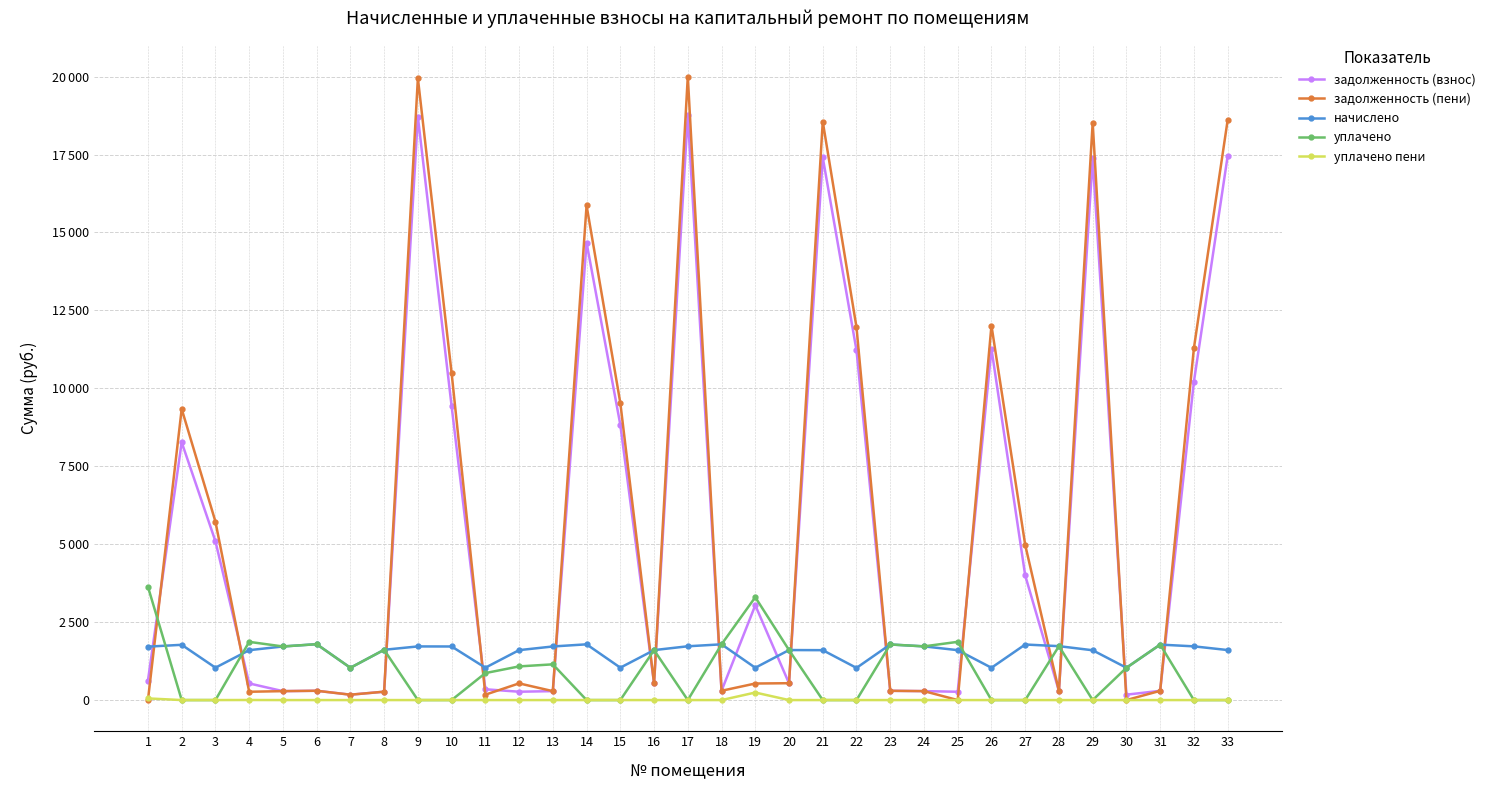

In уплачено, how many points are lower than both neighbors (excluding endpoints)?

5